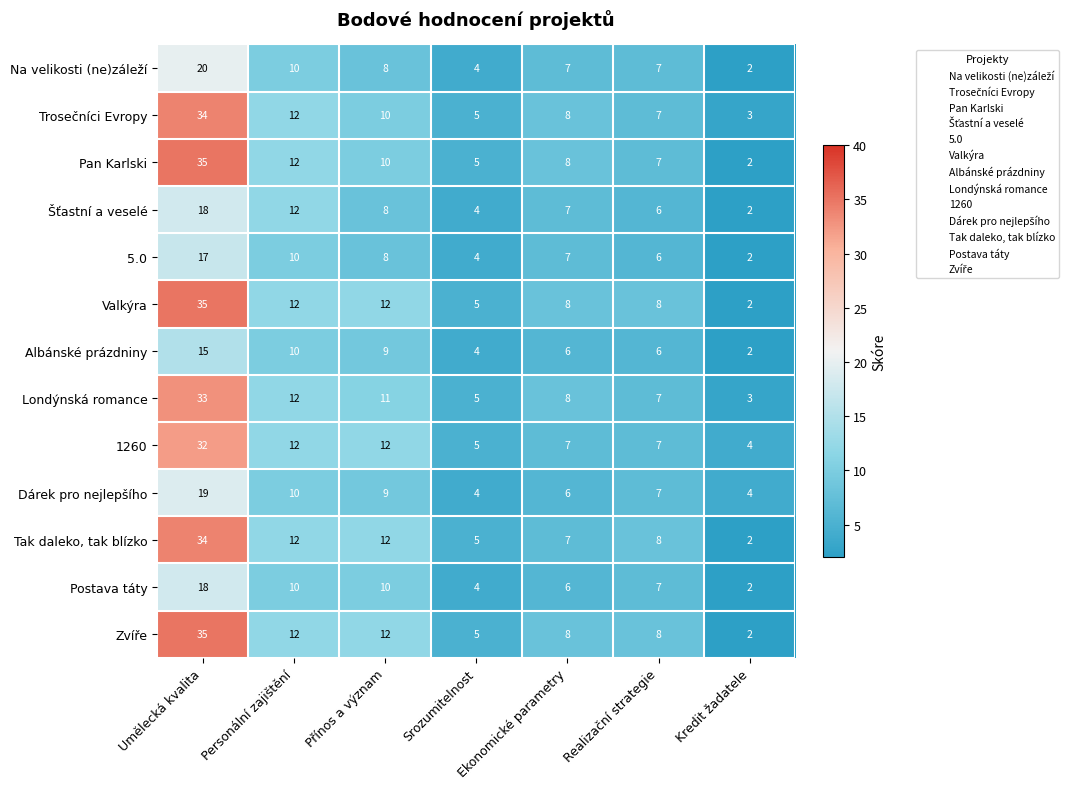

Is it true that Pan Karlski equals 8 at Ekonomické parametry?

True